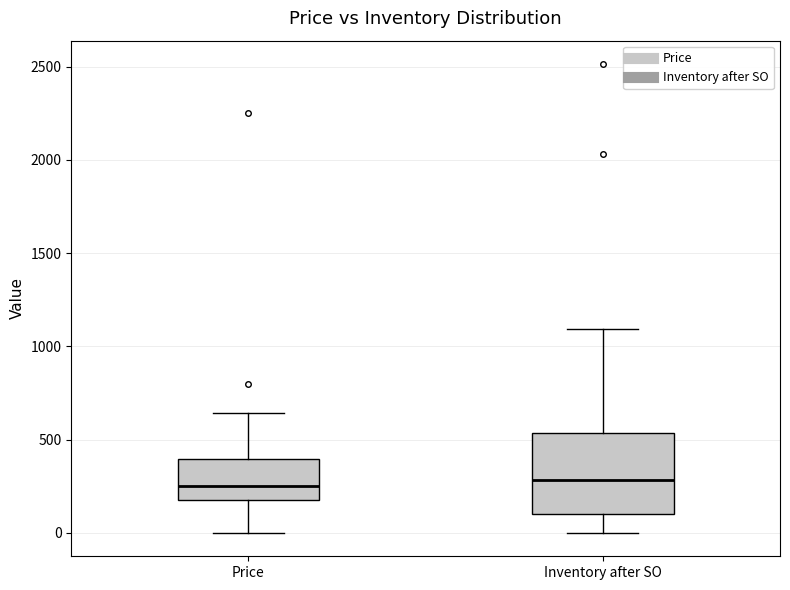

Reading left to right, transcribe this box plot: for each box, give where its median line is, the range the box spans, and where its two whiskers end, as read against the y-axis. The values are not printed on the chart, so give them approximately, as read against the axis.

Price: median 250, box 200 to 400, whiskers 0 to 650
Inventory after SO: median 300, box 100 to 550, whiskers 0 to 1100